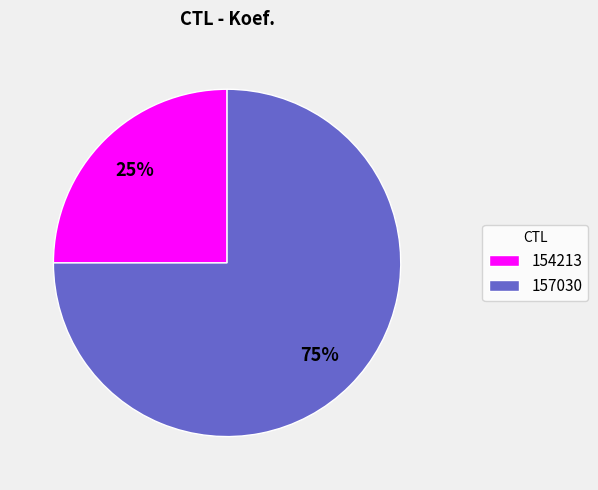

What percentage is the 154213 slice, to the nearest percent?

25%